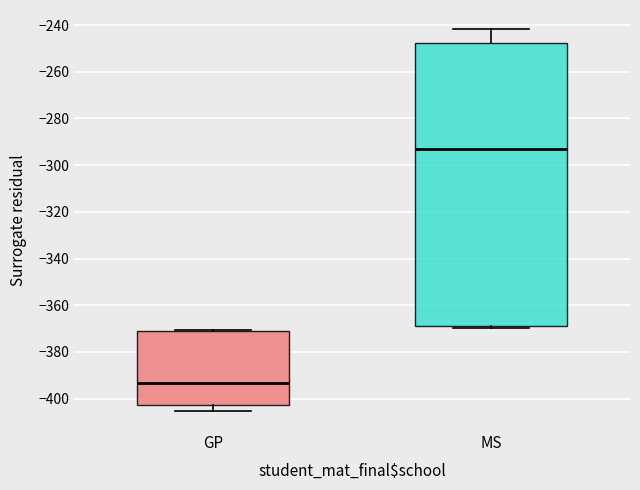

Where is the lower edge of the box for GP on the y-axis? The values are not printed on the chart, so give them approximately, as read against the axis.

-402